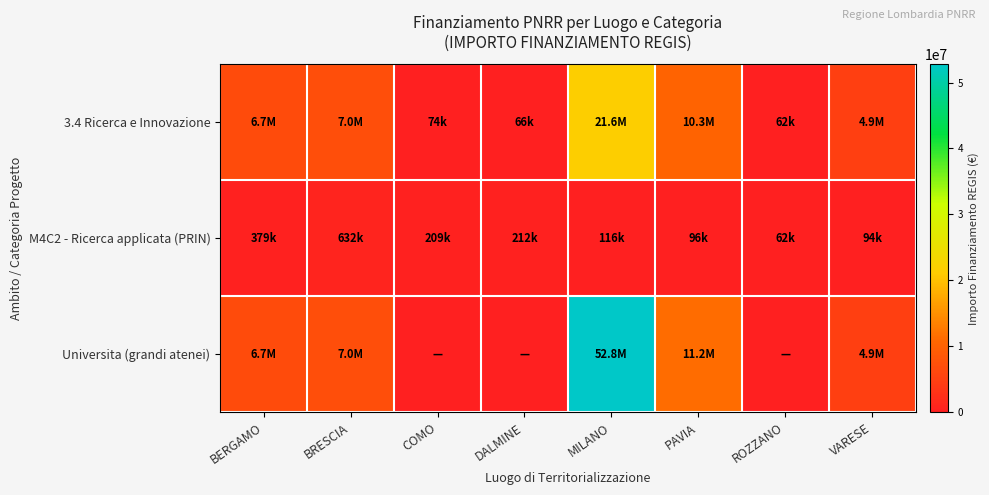

Reading right to left, transcribe all the data shown in this chart.

3.4 Ricerca e Innovazione: VARESE=4863405.0	ROZZANO=62062.4	PAVIA=10267188.0	MILANO=21615132.0	DALMINE=66393.6	COMO=73636.1	BRESCIA=7024917.0	BERGAMO=6664665.0
M4C2 - Ricerca applicata (PRIN): VARESE=93651.0	ROZZANO=62062.4	PAVIA=96064.0	MILANO=115820.6	DALMINE=211999.1	COMO=208762.6	BRESCIA=632225.9	BERGAMO=378941.4
Universita (grandi atenei): VARESE=4863405.0	ROZZANO=0.0	PAVIA=11167818.0	MILANO=52776945.0	DALMINE=0.0	COMO=0.0	BRESCIA=7024917.0	BERGAMO=6664665.0